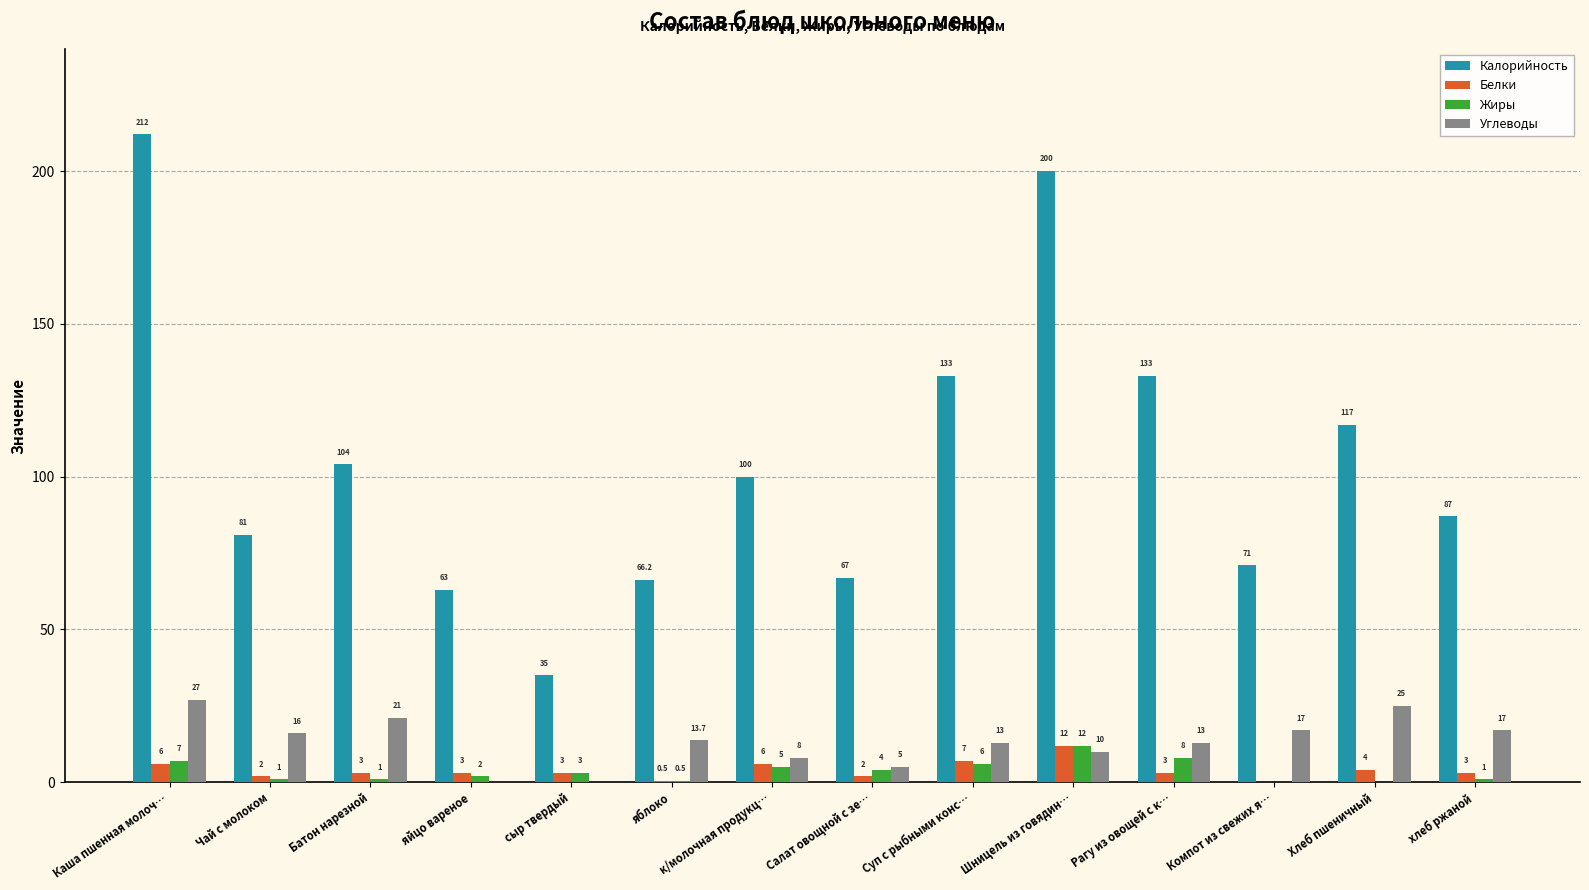

Reading left to right, extract all data points from this chart.

Калорийность: Каша пшенная молоч…=212.0	Чай с молоком=81.0	Батон нарезной=104.0	яйцо вареное=63.0	сыр твердый=35.0	яблоко=66.2	к/молочная продукц…=100.0	Салат овощной с зе…=67.0	Суп с рыбными конс…=133.0	Шницель из говядин…=200.0	Рагу из овощей с к…=133.0	Компот из свежих я…=71.0	Хлеб пшеничный=117.0	хлеб ржаной=87.0
Белки: Каша пшенная молоч…=6.0	Чай с молоком=2.0	Батон нарезной=3.0	яйцо вареное=3.0	сыр твердый=3.0	яблоко=0.5	к/молочная продукц…=6.0	Салат овощной с зе…=2.0	Суп с рыбными конс…=7.0	Шницель из говядин…=12.0	Рагу из овощей с к…=3.0	Компот из свежих я…=0.0	Хлеб пшеничный=4.0	хлеб ржаной=3.0
Жиры: Каша пшенная молоч…=7.0	Чай с молоком=1.0	Батон нарезной=1.0	яйцо вареное=2.0	сыр твердый=3.0	яблоко=0.5	к/молочная продукц…=5.0	Салат овощной с зе…=4.0	Суп с рыбными конс…=6.0	Шницель из говядин…=12.0	Рагу из овощей с к…=8.0	Компот из свежих я…=0.0	Хлеб пшеничный=0.0	хлеб ржаной=1.0
Углеводы: Каша пшенная молоч…=27.0	Чай с молоком=16.0	Батон нарезной=21.0	яйцо вареное=0.0	сыр твердый=0.0	яблоко=13.7	к/молочная продукц…=8.0	Салат овощной с зе…=5.0	Суп с рыбными конс…=13.0	Шницель из говядин…=10.0	Рагу из овощей с к…=13.0	Компот из свежих я…=17.0	Хлеб пшеничный=25.0	хлеб ржаной=17.0